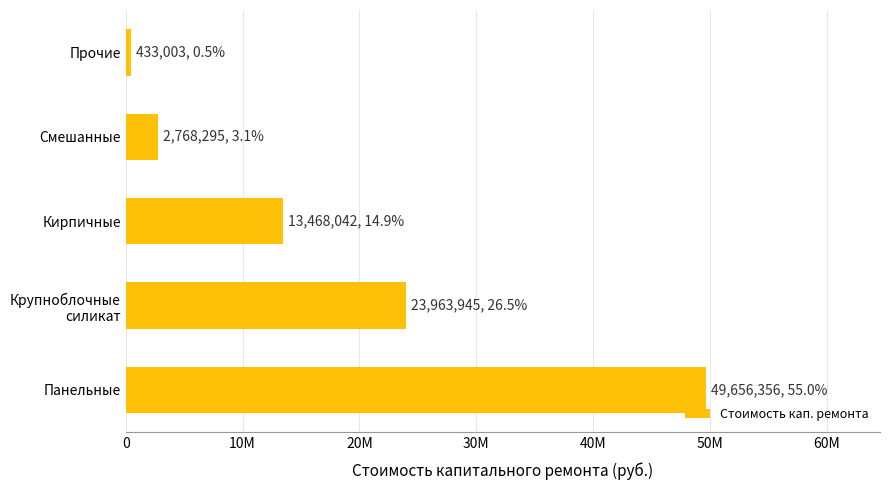

How many data points does each series have?

5